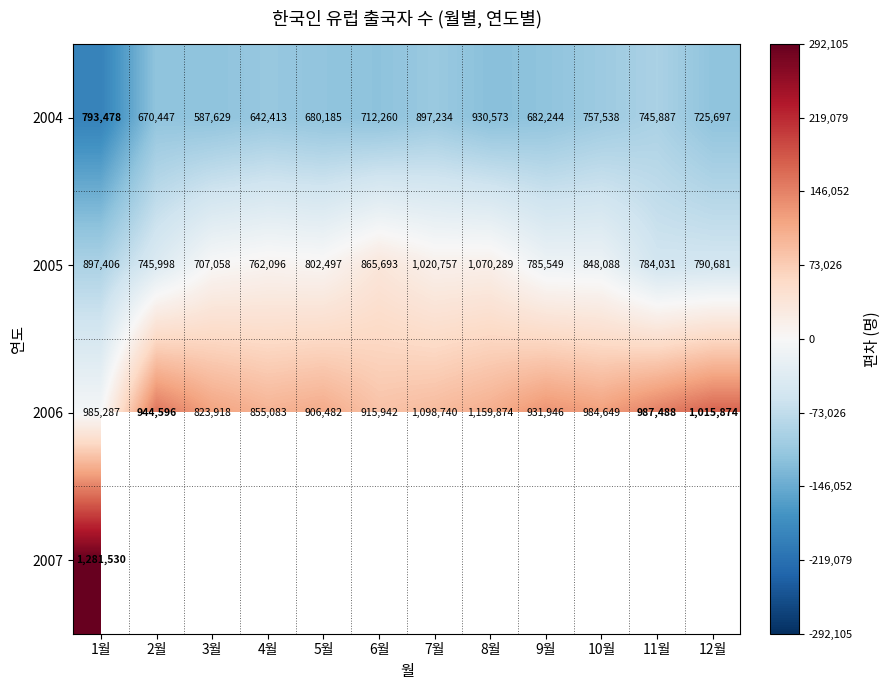

Is the value of 2004 at 8월 greater than the value of 2006 at 12월?

No